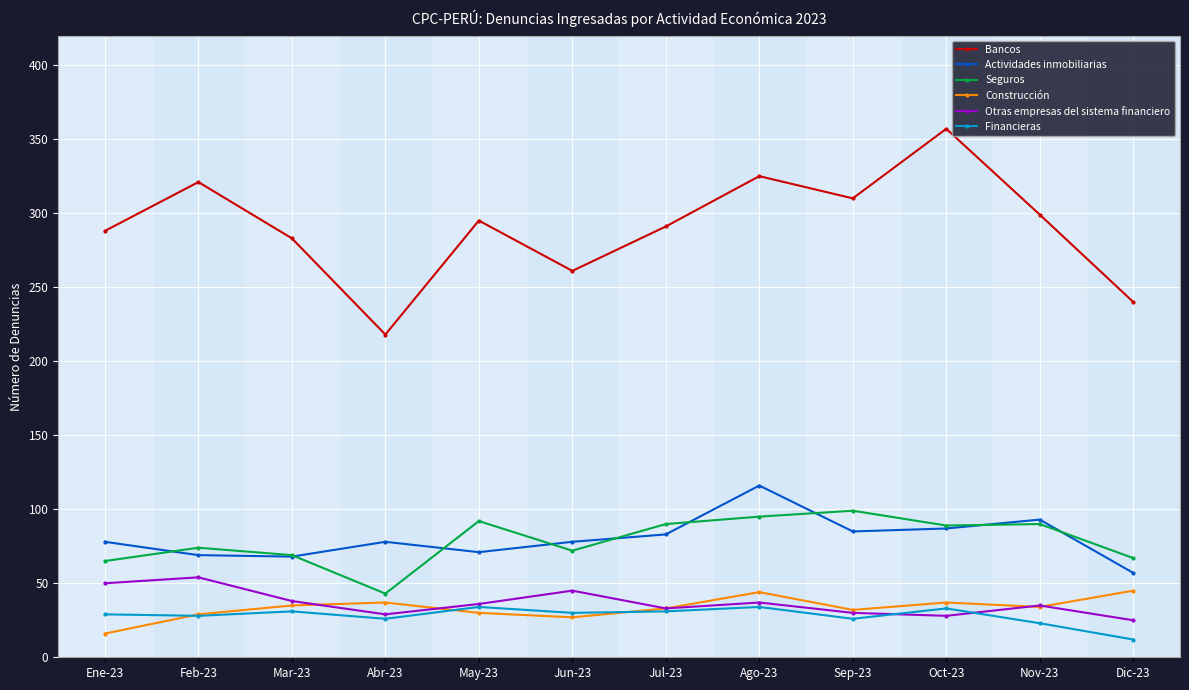

True or false: Actividades inmobiliarias and Financieras intersect in this chart.

False